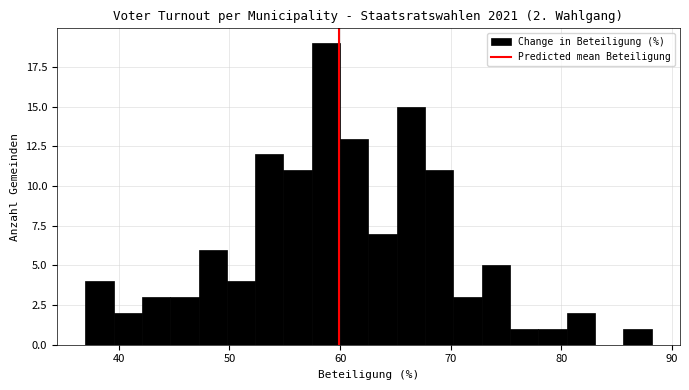

Read against the x-axis, roughly where is the centre of the tallest bar?

59